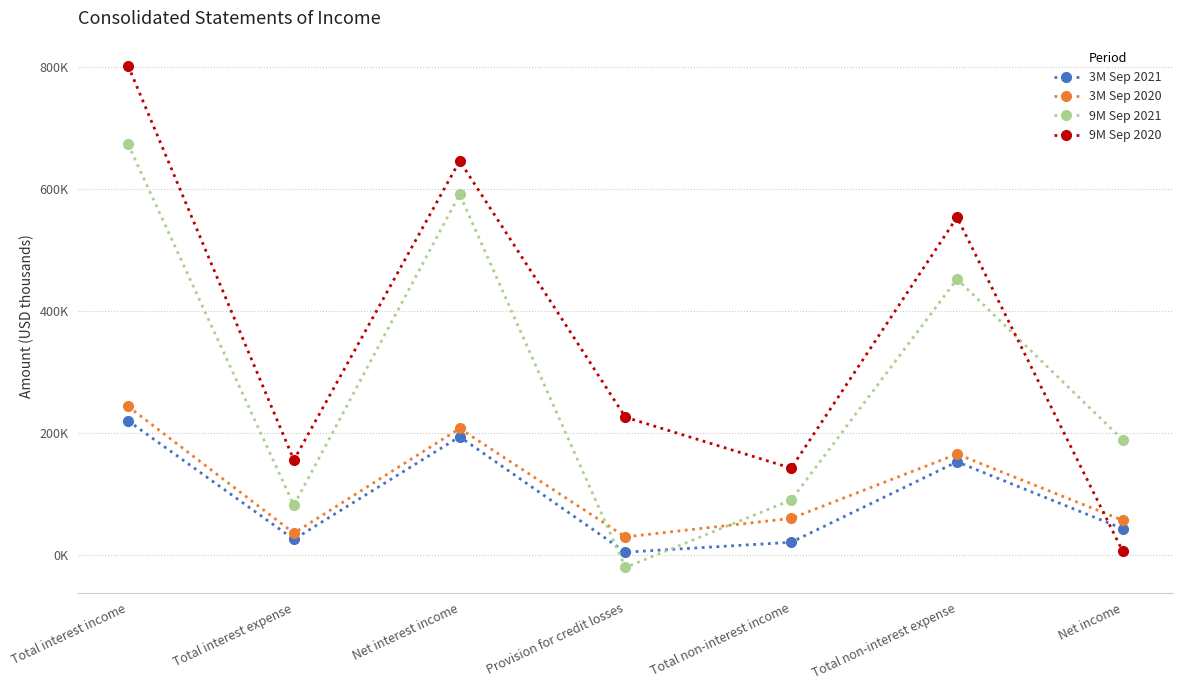

What are all the series names shown in the legend?

3M Sep 2021, 3M Sep 2020, 9M Sep 2021, 9M Sep 2020